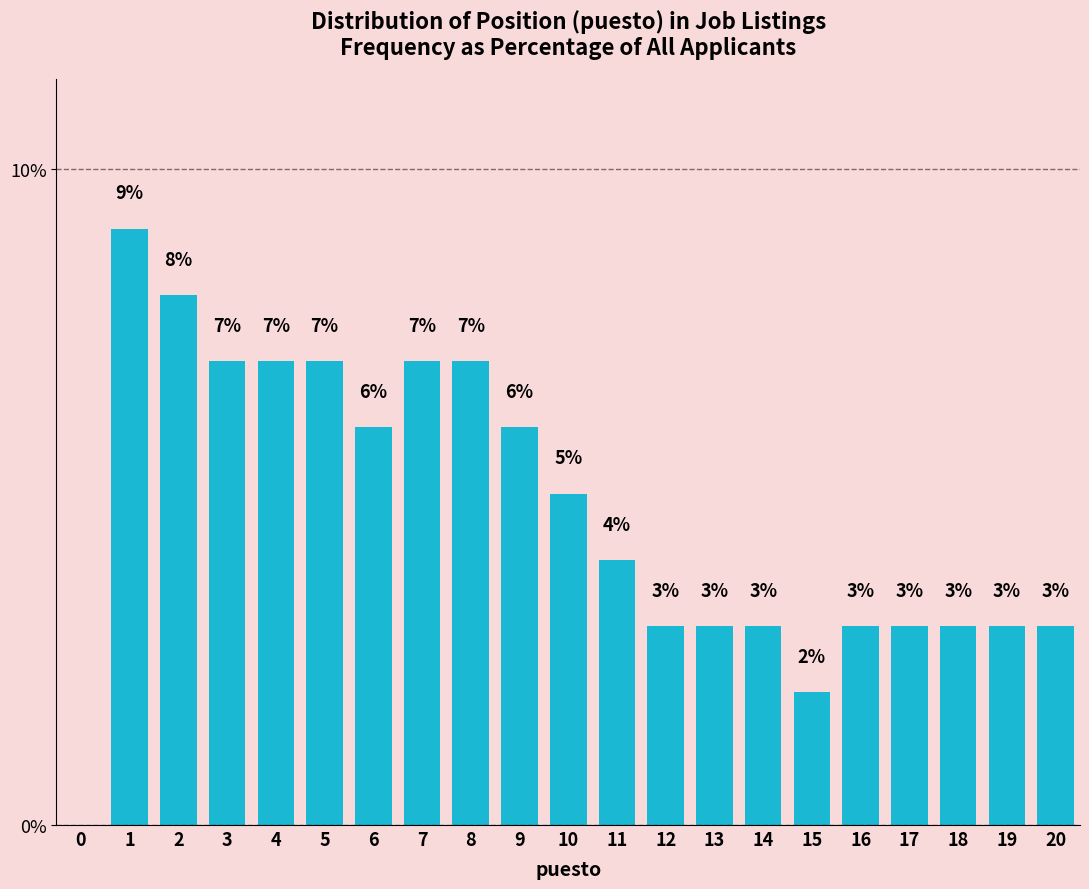

At which label is the value closest to 4?

11